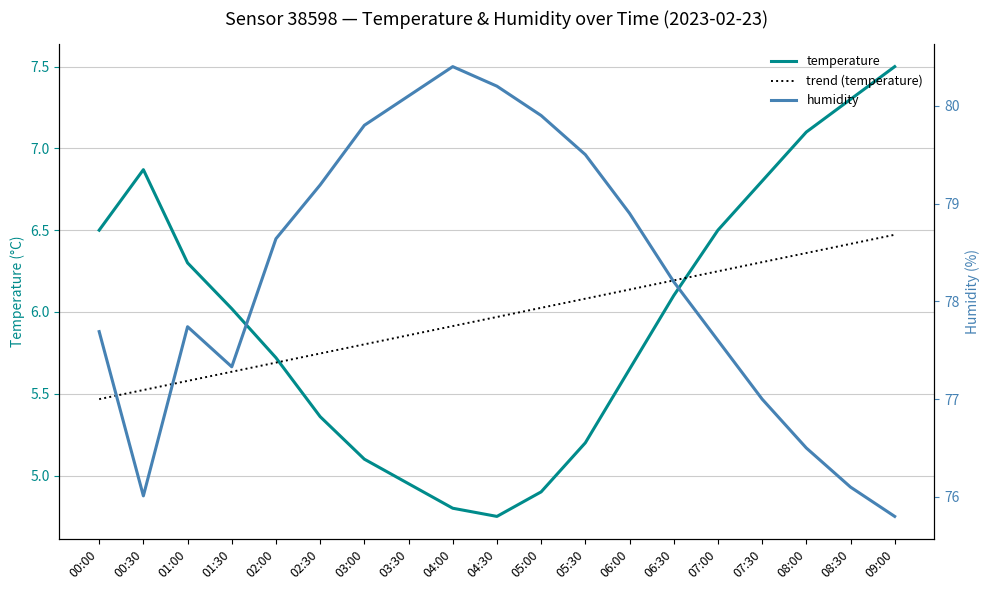

True or false: temperature and humidity cross at least once.

False